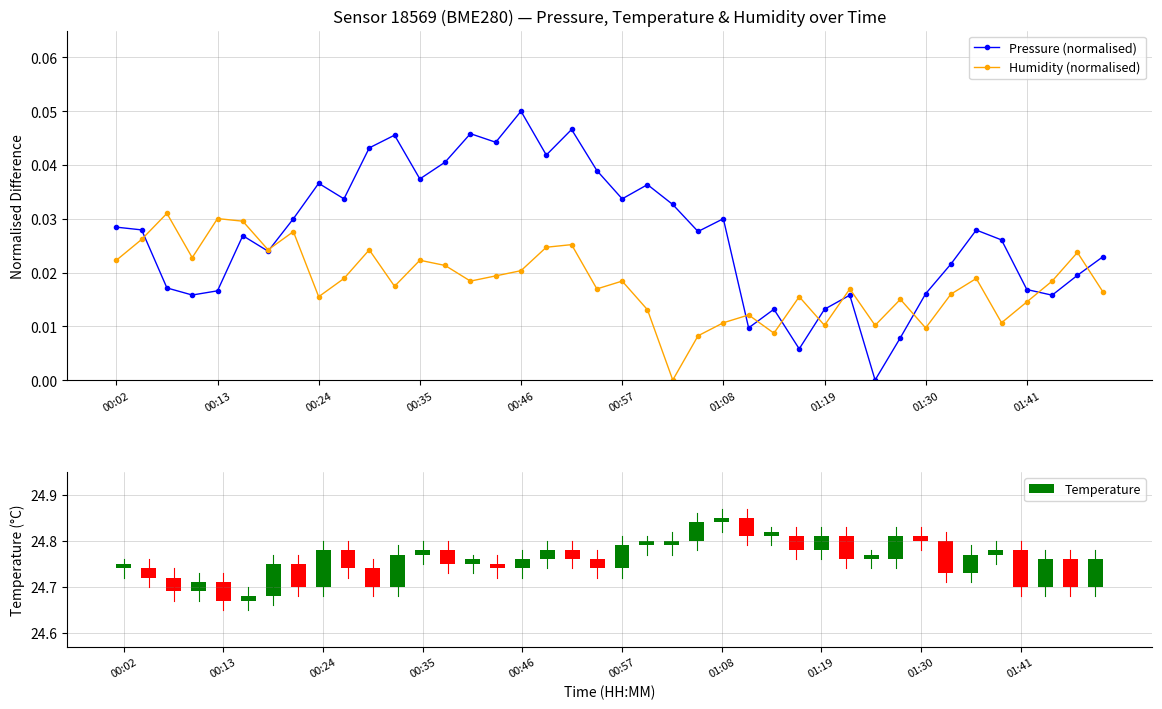

At which category is the sum across all series the highest?

18